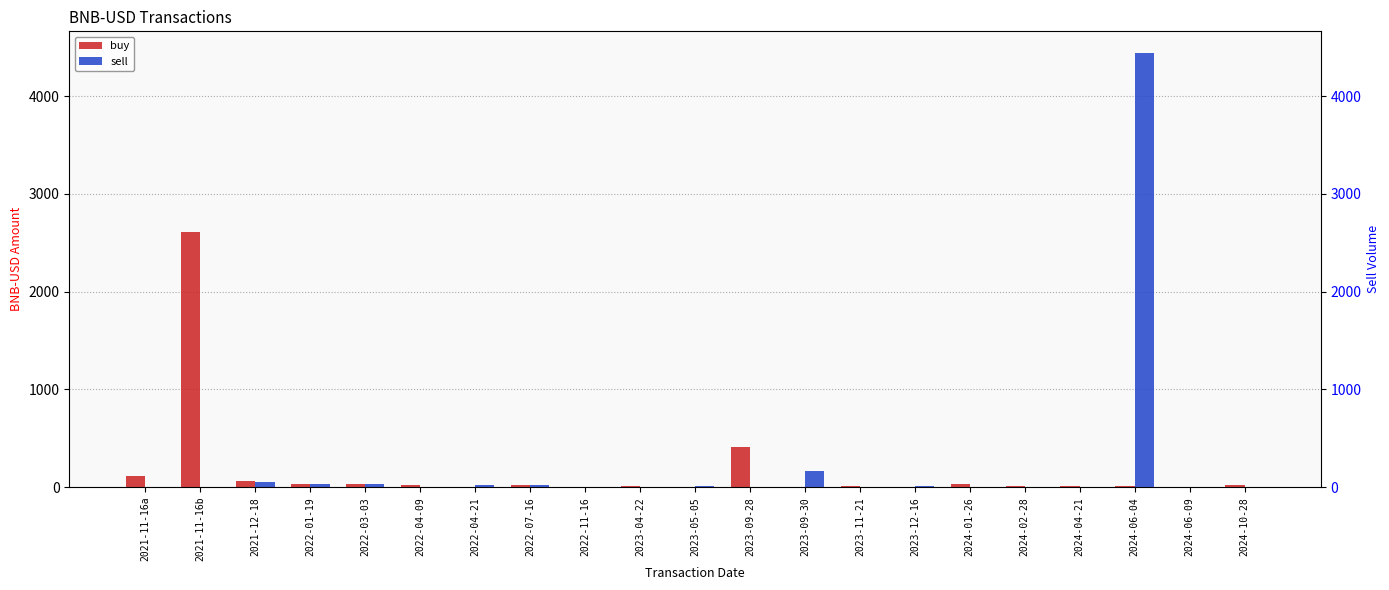

Where is buy nearest to the value 1304?

2023-09-28